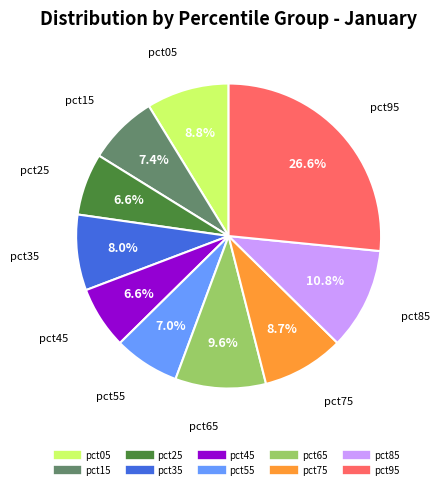

Does pct35 represent more than half of the total?

No